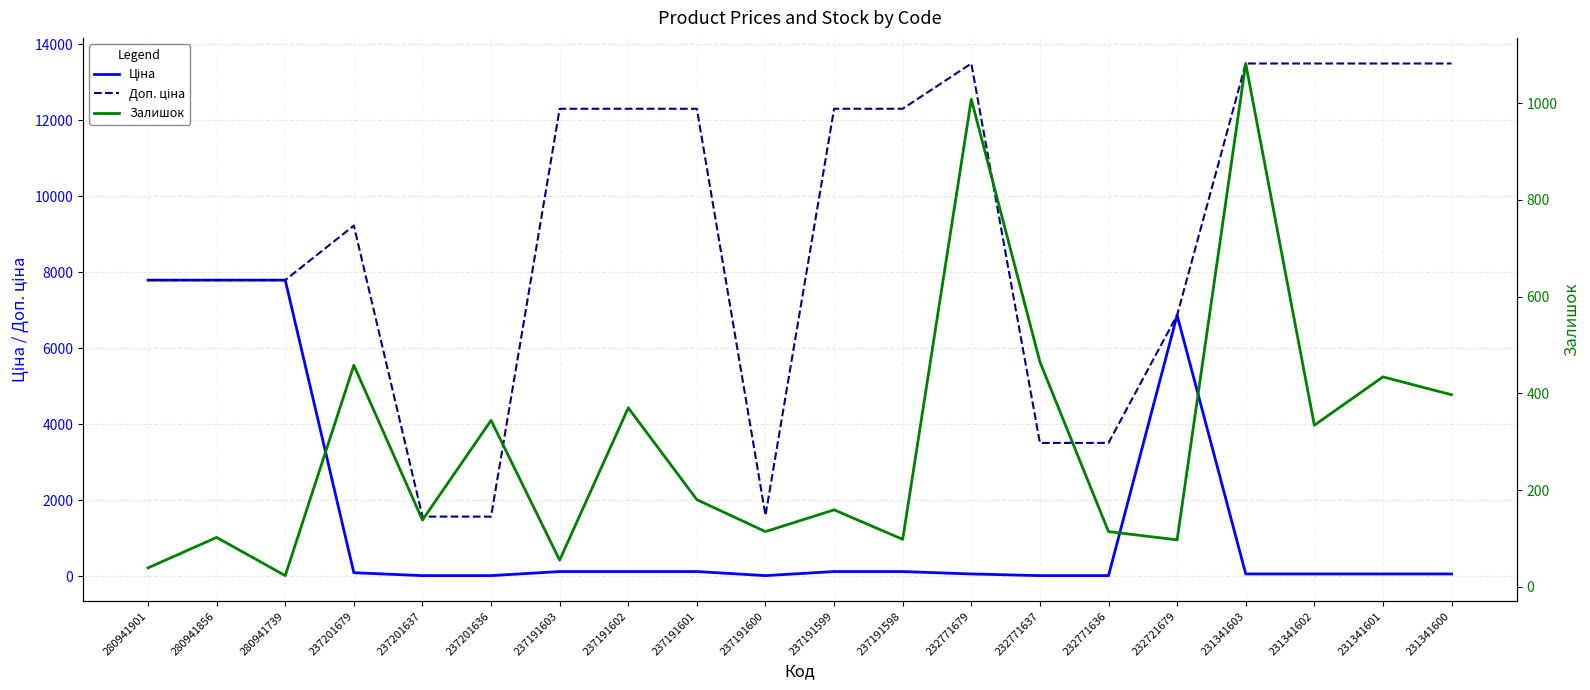

What is the sum of all Ціна values?

31334.0